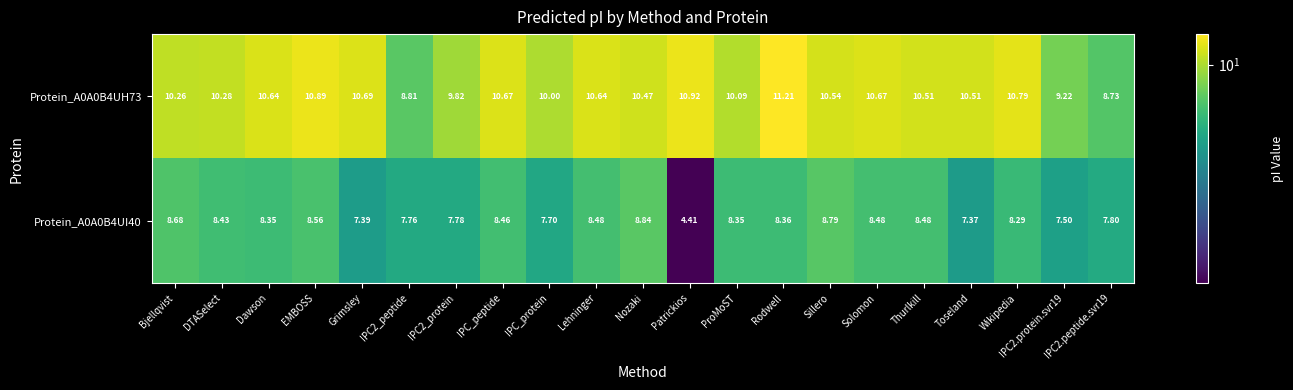

At which category is the sum across all series the highest?

Rodwell